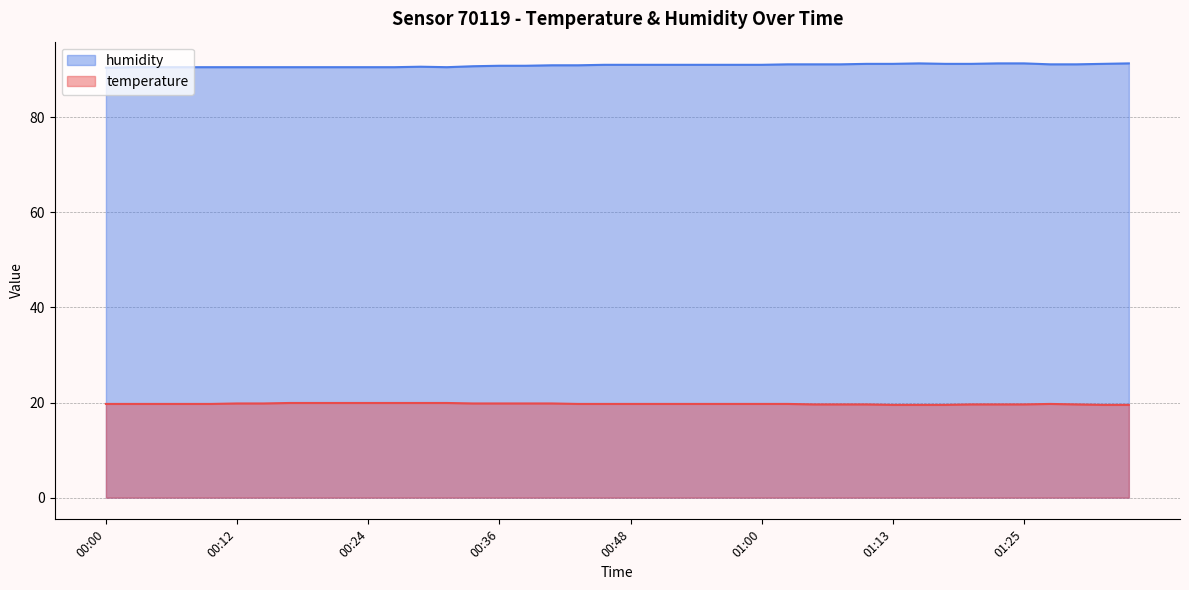

How many values in the humidity series are below 91?

19